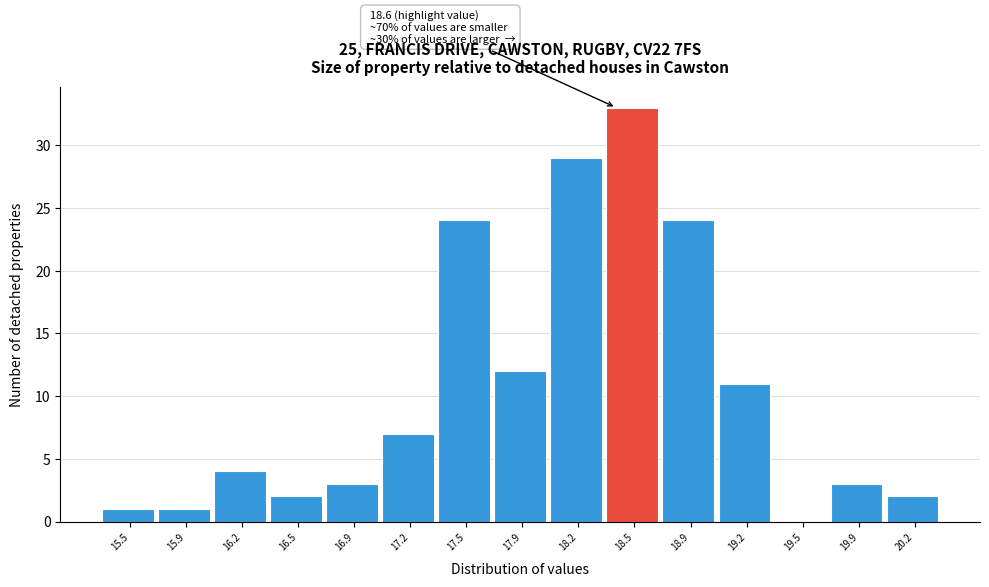

Reading left to right, extract all data points from this chart.

15.5=1	15.9=1	16.2=4	16.5=2	16.9=3	17.2=7	17.5=24	17.9=12	18.2=29	18.5=33	18.9=24	19.2=11	19.5=0	19.9=3	20.2=2